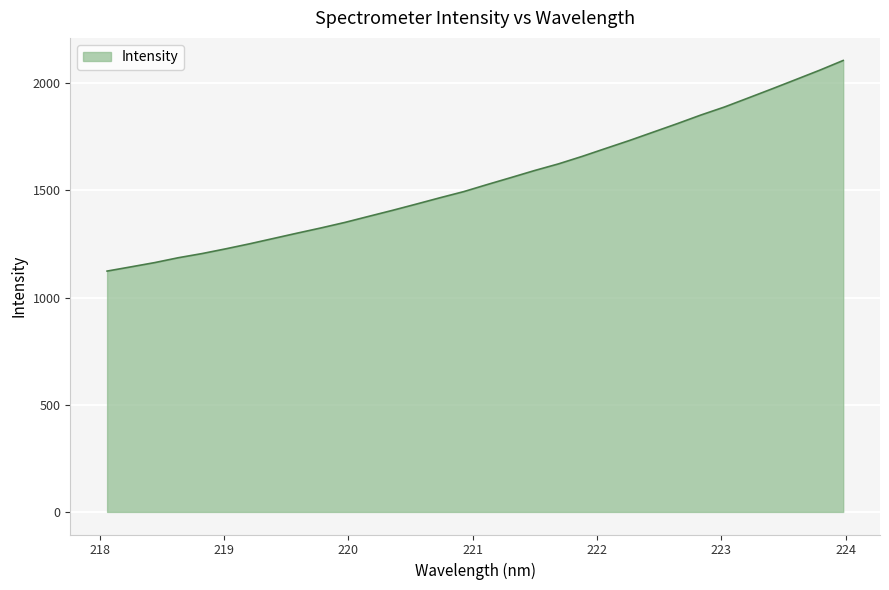

What is the minimum value shown in the chart?

1123.6